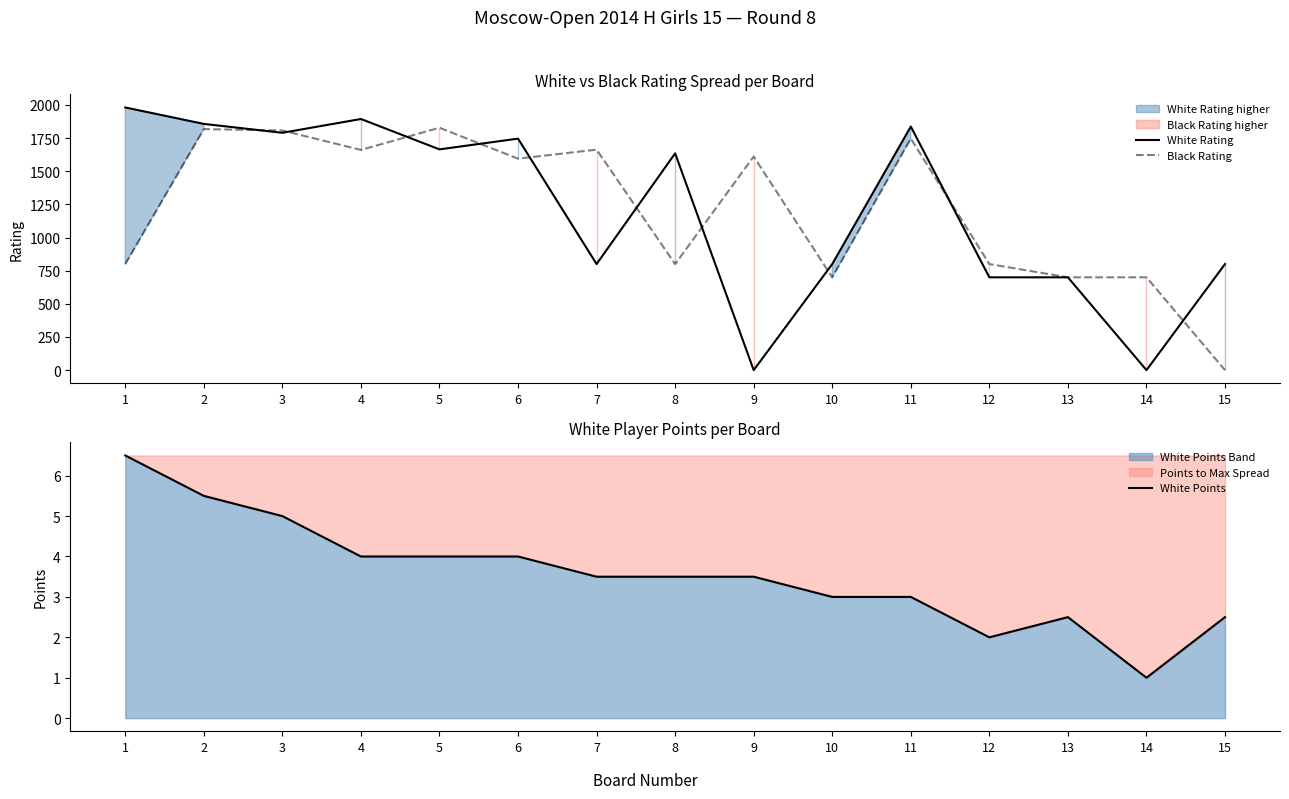

Is it true that White Rating equals 1894.0 at 4?

True